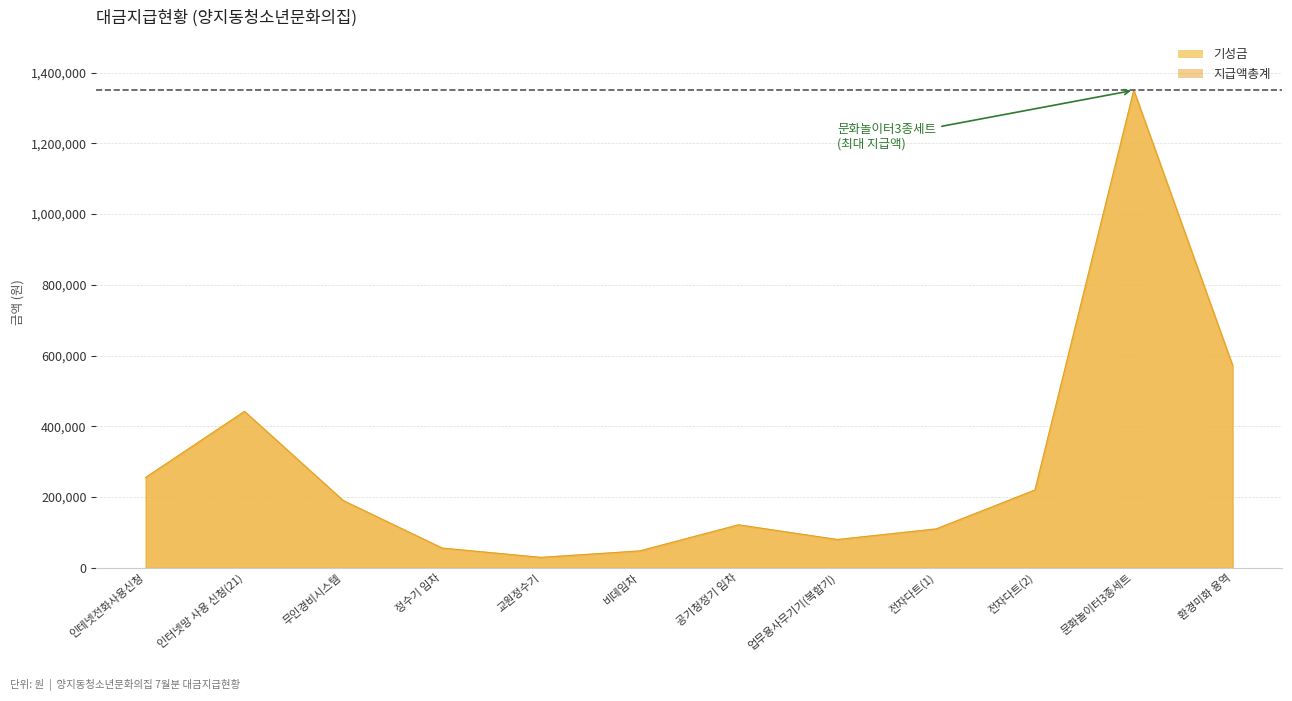

Which series has the largest total across all categories?

기성금